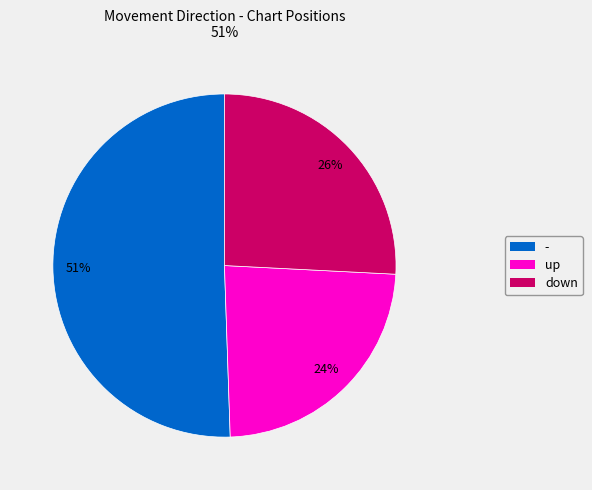

What is the largest slice in the pie chart?

-